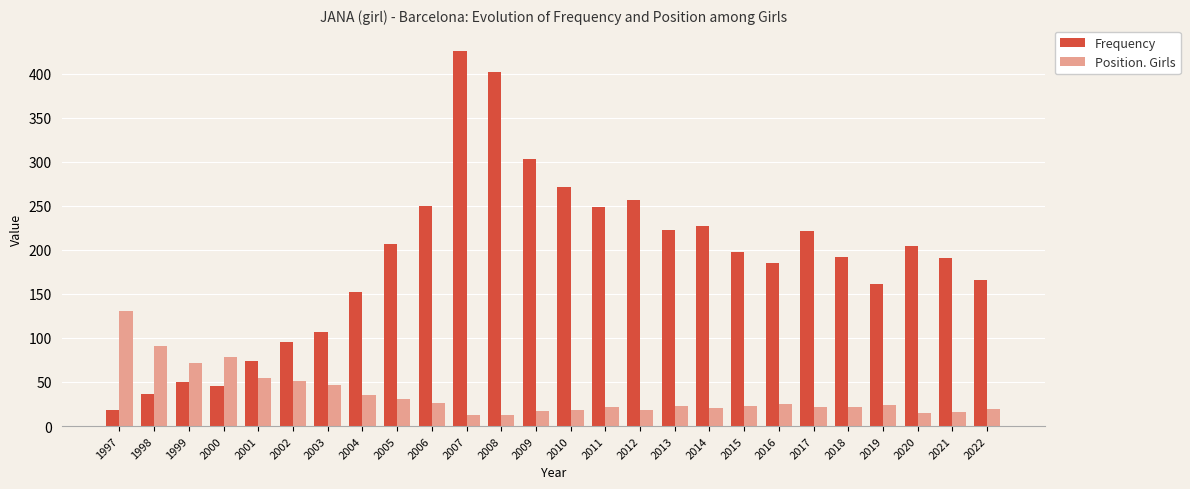

What is the difference between the highest and lowest values at 2004?

117